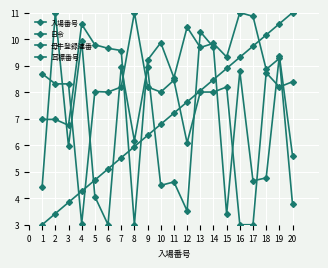

Reading right to left, what are all the values shown in this chart?

入場番号: 11.0	10.6	10.2	9.7	9.3	8.9	8.5	8.1	7.6	7.2	6.8	6.4	5.9	5.5	5.1	4.7	4.3	3.8	3.4	3.0
日令: 3.8	9.3	8.9	10.9	11.0	9.3	9.8	9.7	10.5	8.5	9.9	9.2	3.0	9.6	9.7	9.8	10.6	6.8	7.0	7.0
母牛登録連番: 5.6	9.4	4.8	4.7	8.8	3.4	9.7	10.3	3.5	4.6	4.5	8.9	6.2	8.9	3.0	4.1	9.9	6.0	11.0	4.4
耳標番号: 8.4	8.2	8.7	3.0	3.0	8.2	8.0	8.0	6.1	8.5	8.0	8.2	11.0	8.2	8.0	8.0	3.0	8.3	8.3	8.7